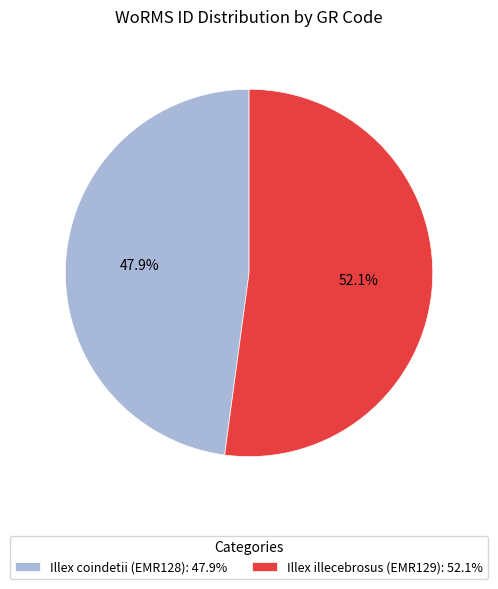

What is the total percentage of Illex coindetii (EMR128) and Illex illecebrosus (EMR129)?

100.0%